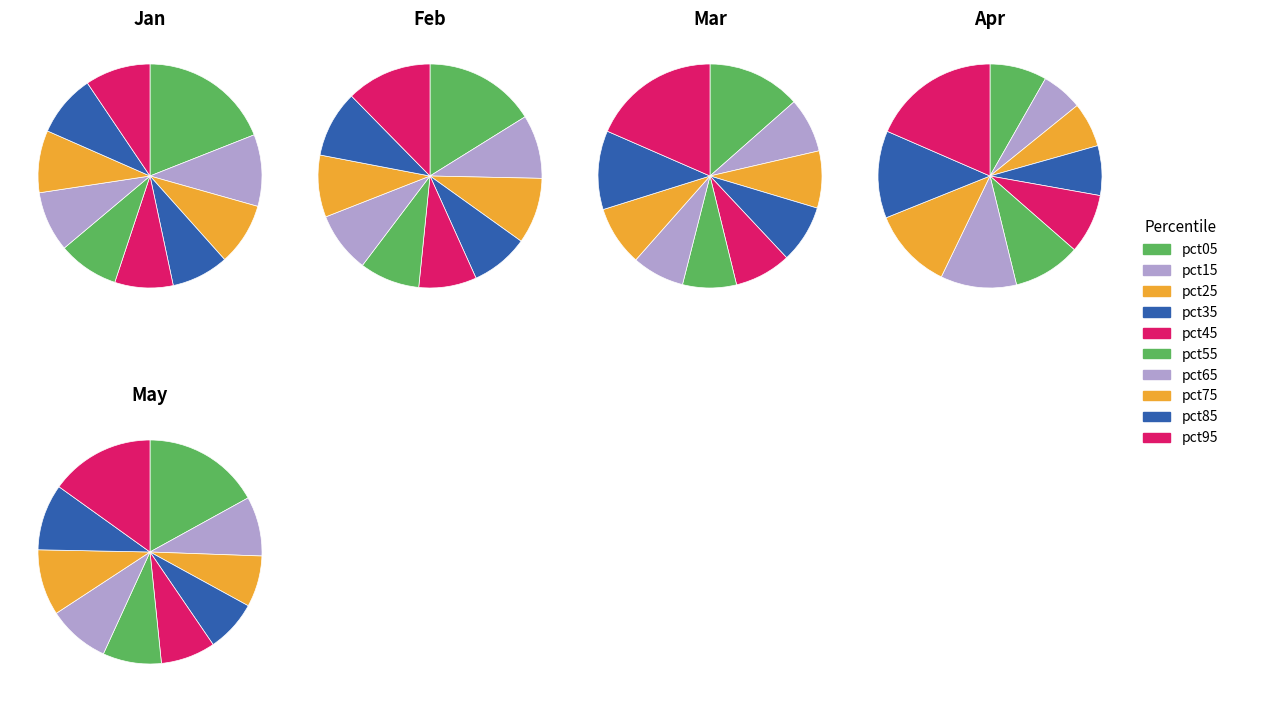

To the nearest percent, what is the difference between the pct25 and pct65 slice percentages?

2%